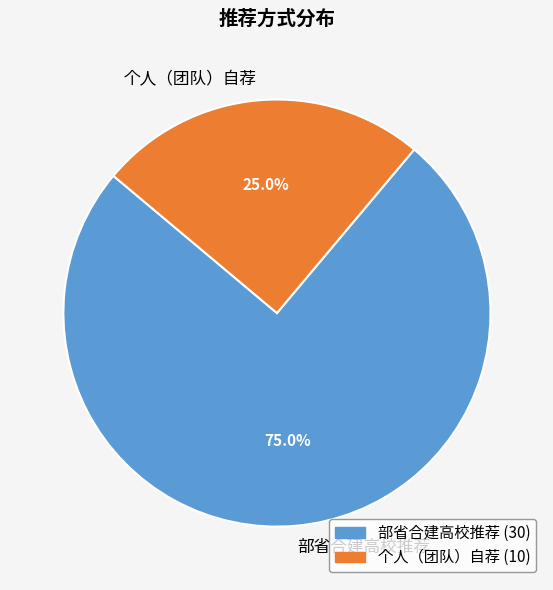

Combined, what portion of the pie is 部省合建高校推荐 (30) and 个人（团队）自荐 (10)?

100.0%